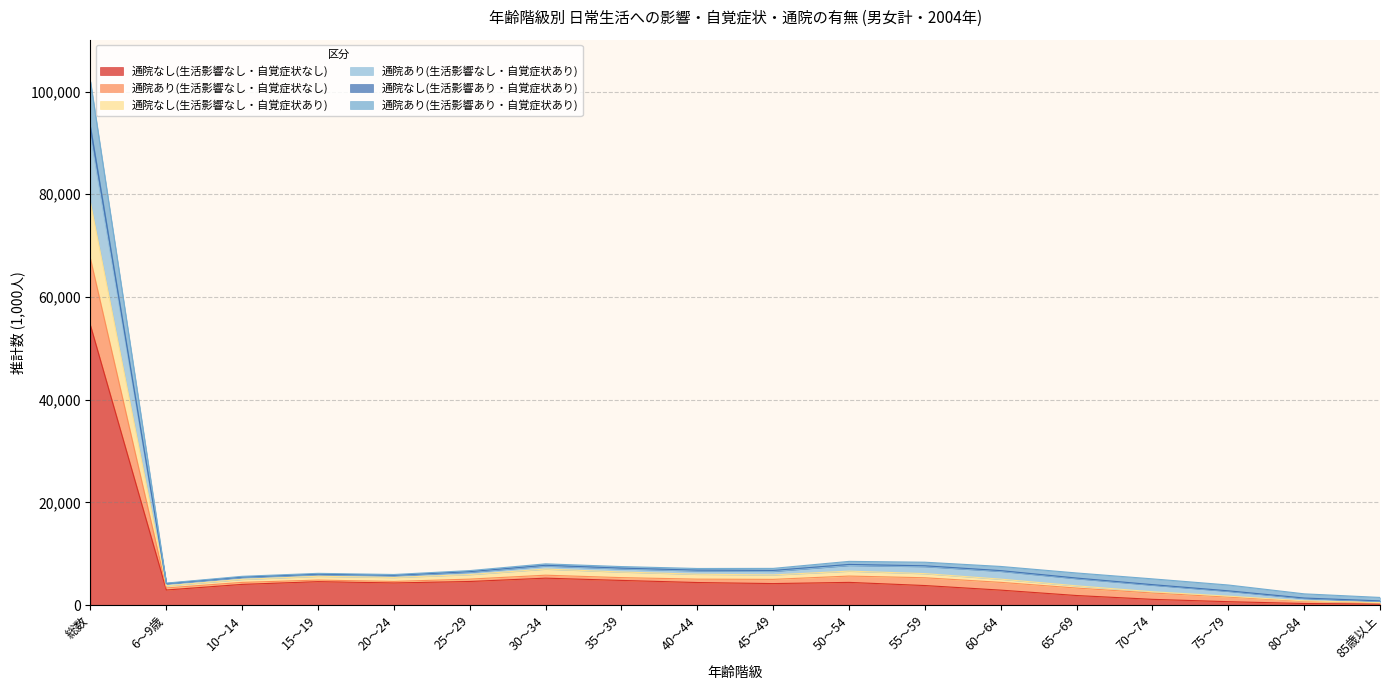

At which category is the sum across all series the highest?

総数